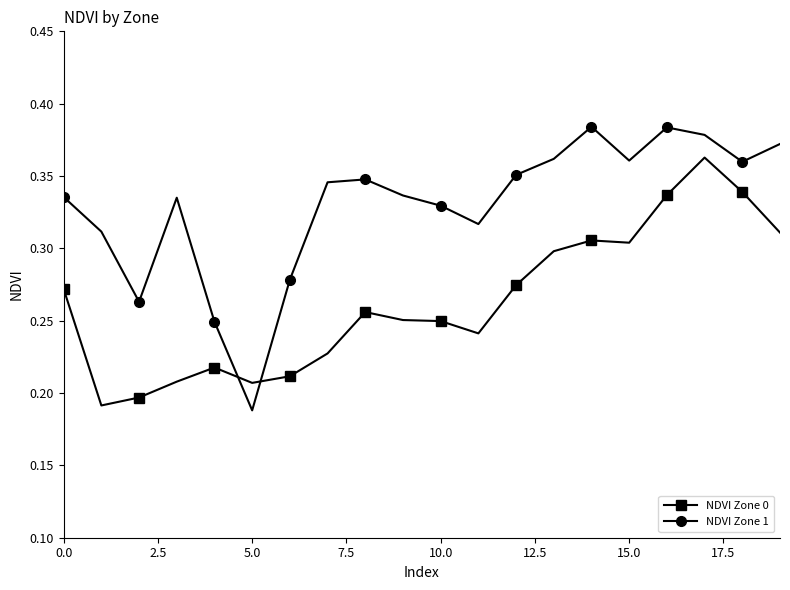

At how many categories does at least one series exceed 0?

20